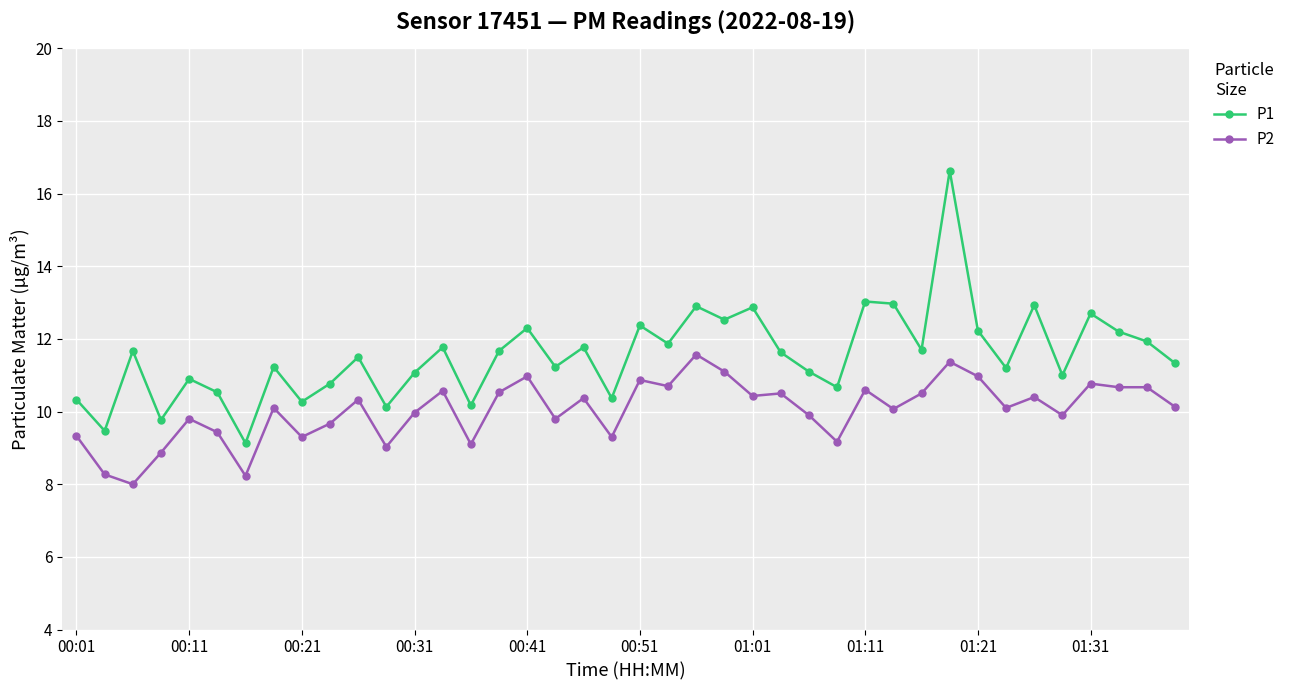

What is the value of the P1 point at the 16th from the left?

11.7